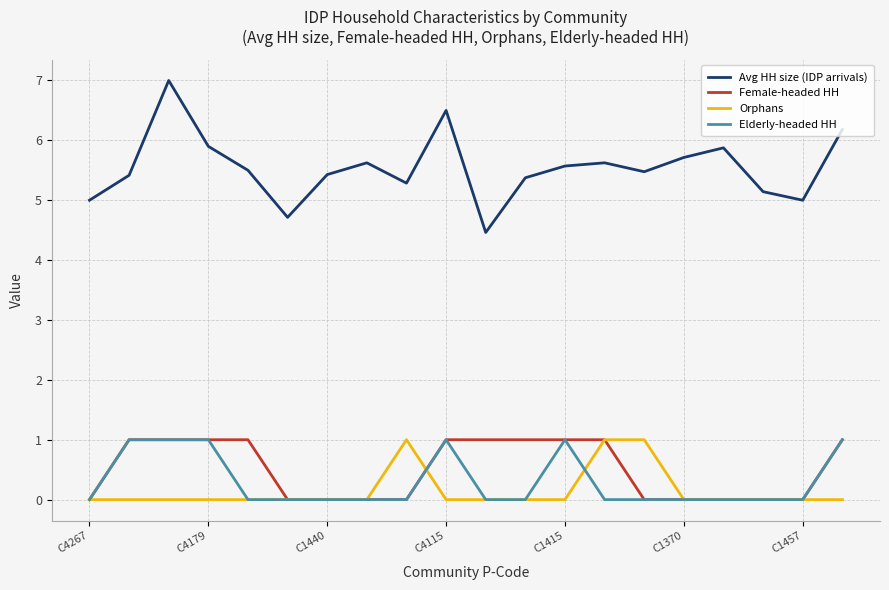

True or false: Orphans and Avg HH size (IDP arrivals) intersect in this chart.

False